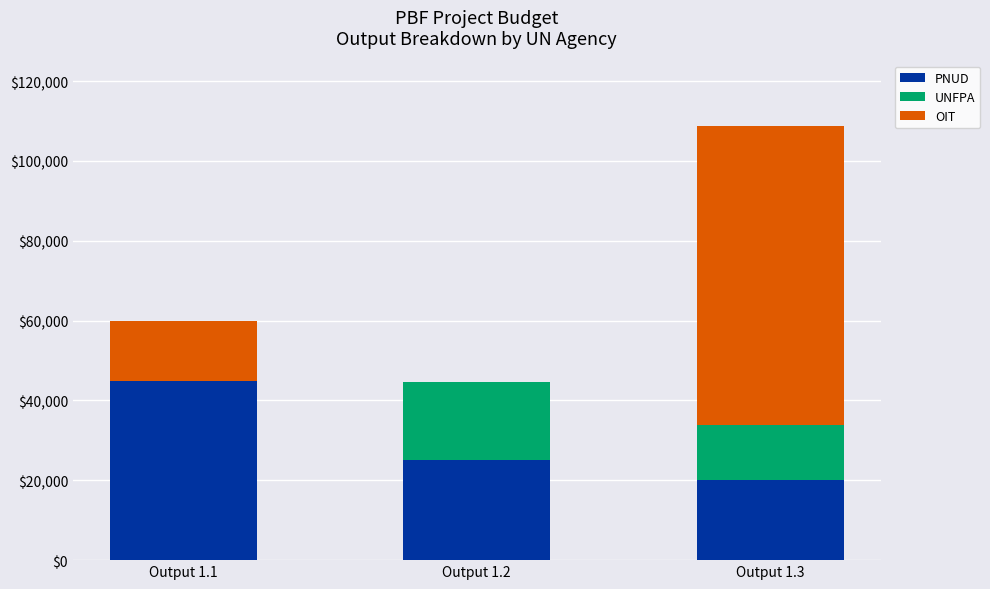

What are all the series names shown in the legend?

PNUD, UNFPA, OIT